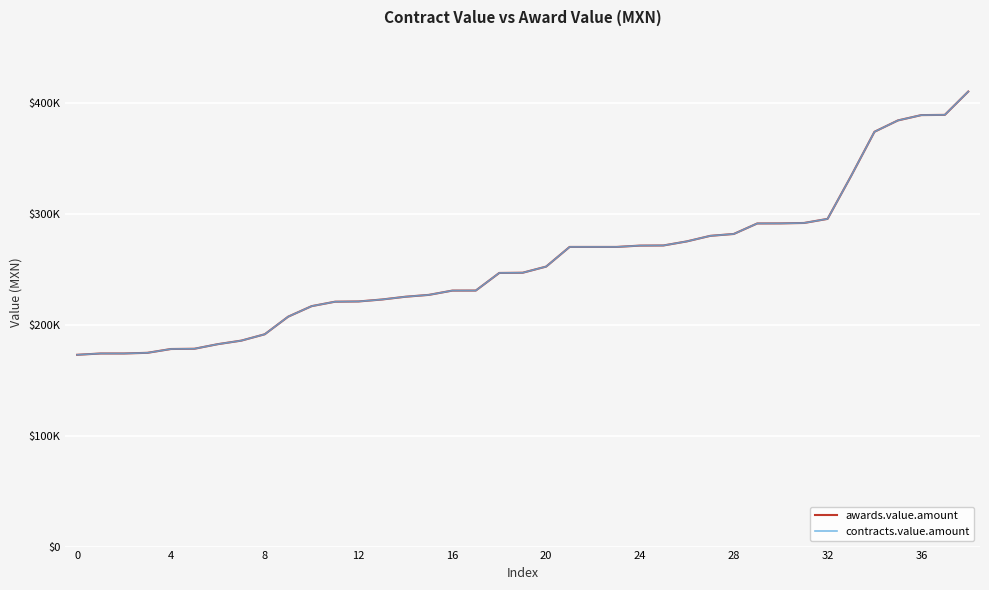

True or false: contracts.value.amount and awards.value.amount cross at least once.

False